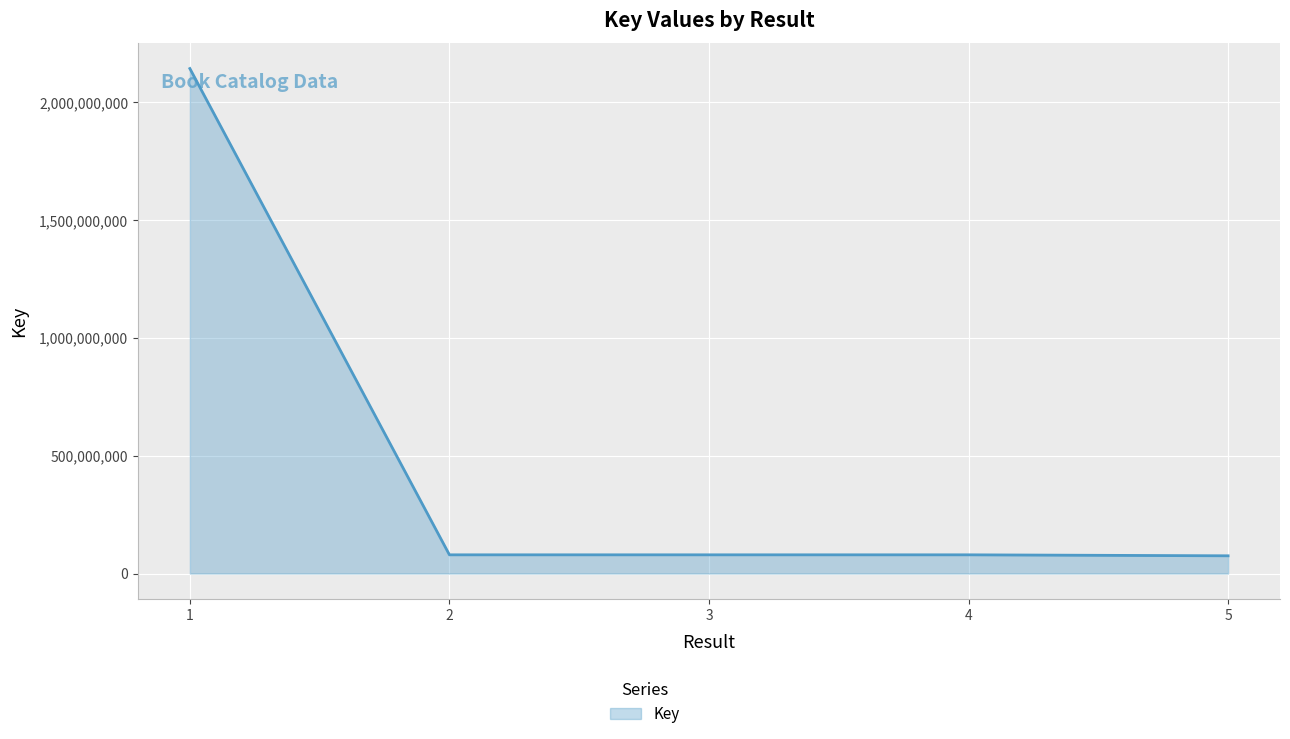

At which label does the data first exceed 79472072?

1